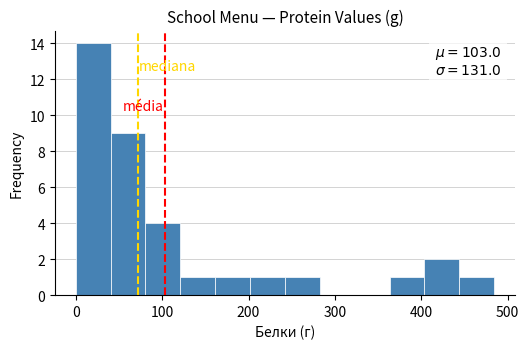

Which range on the x-axis has the tallest bar?

0 to 40